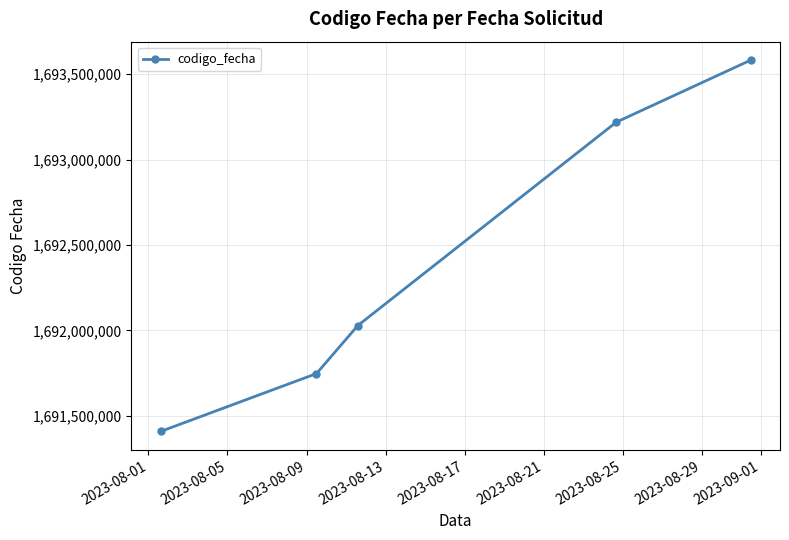

What is the value of the 2nd point from the left?

1691747758